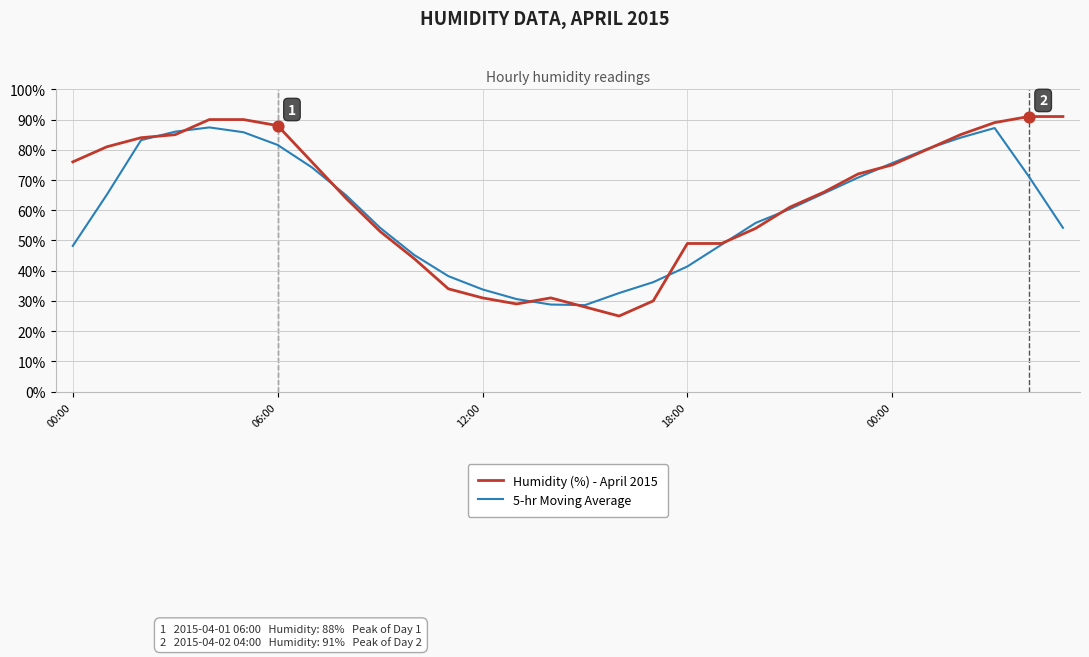

What are all the series names shown in the legend?

Humidity (%) - April 2015, 5-hr Moving Average